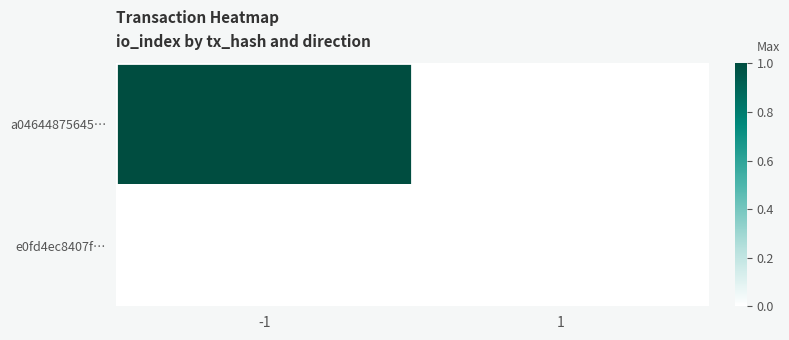

Between 1 and -1, which is larger?

-1